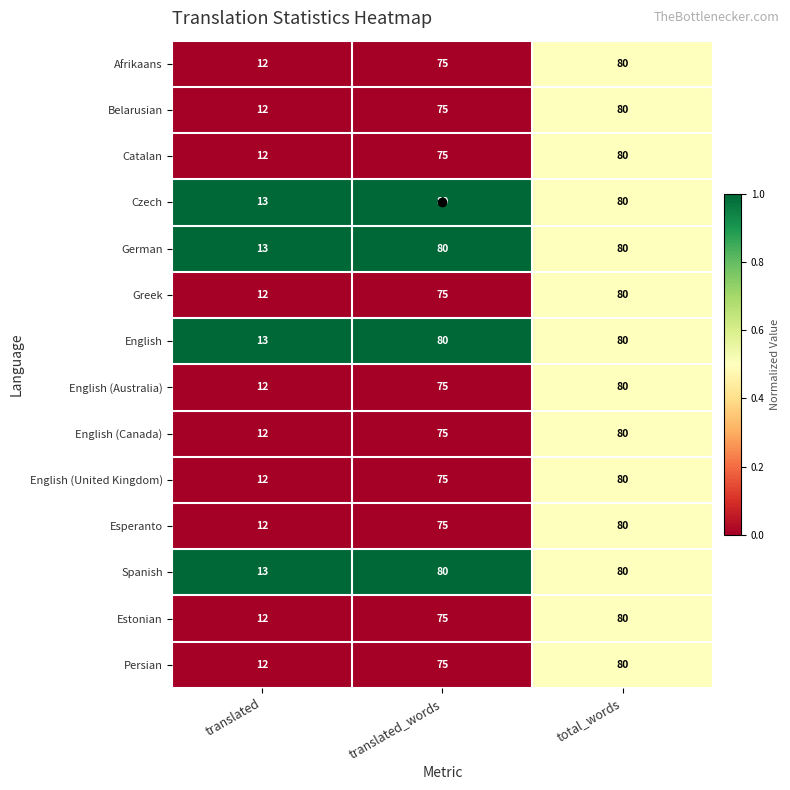

What value does the German series have at total_words?

80